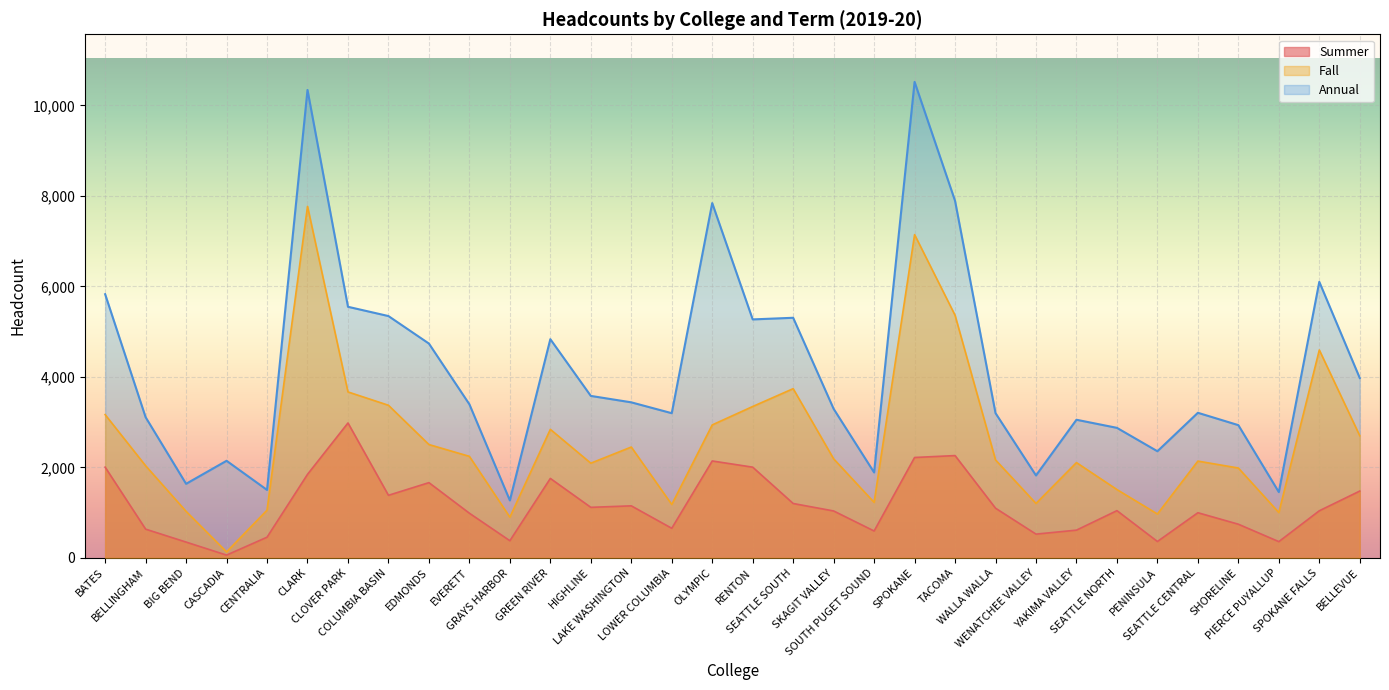

What is the difference between the Summer values at BELLINGHAM and WALLA WALLA?

463